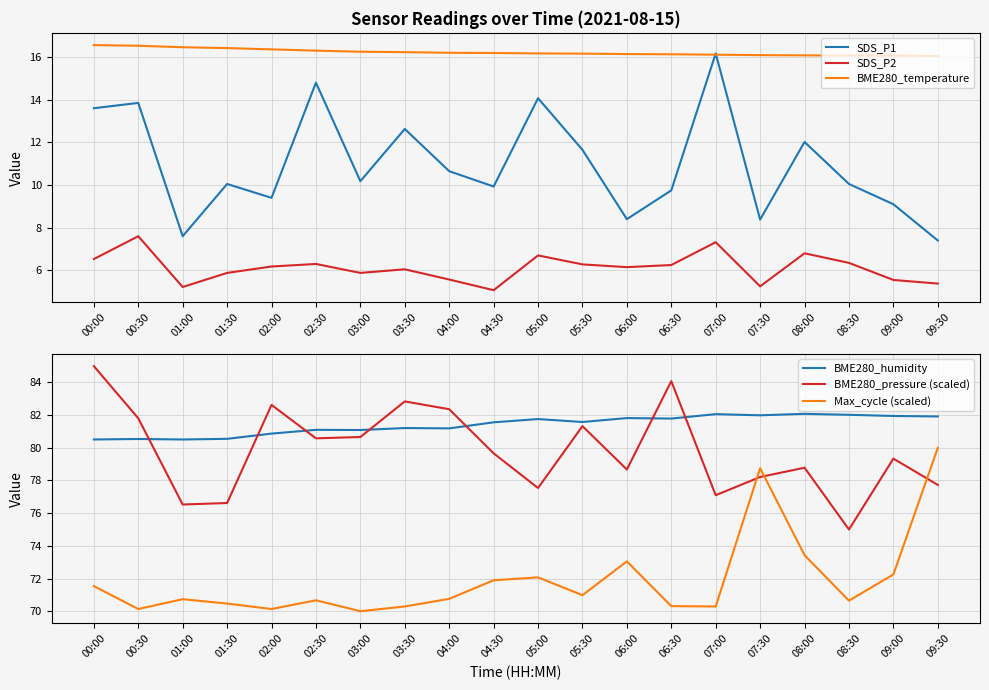

What is the total value across all series at 05:00?

268.3